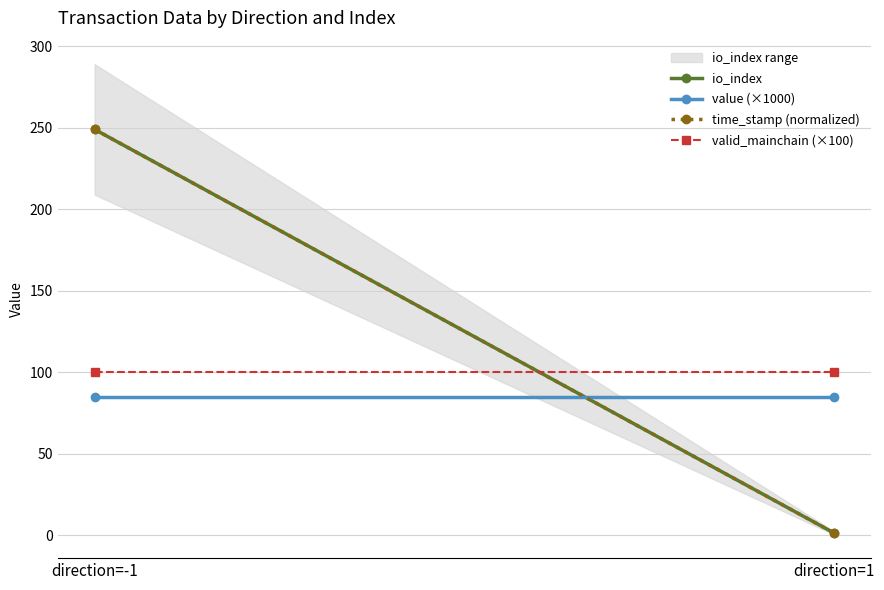

What is the minimum value shown in the chart?

1.5